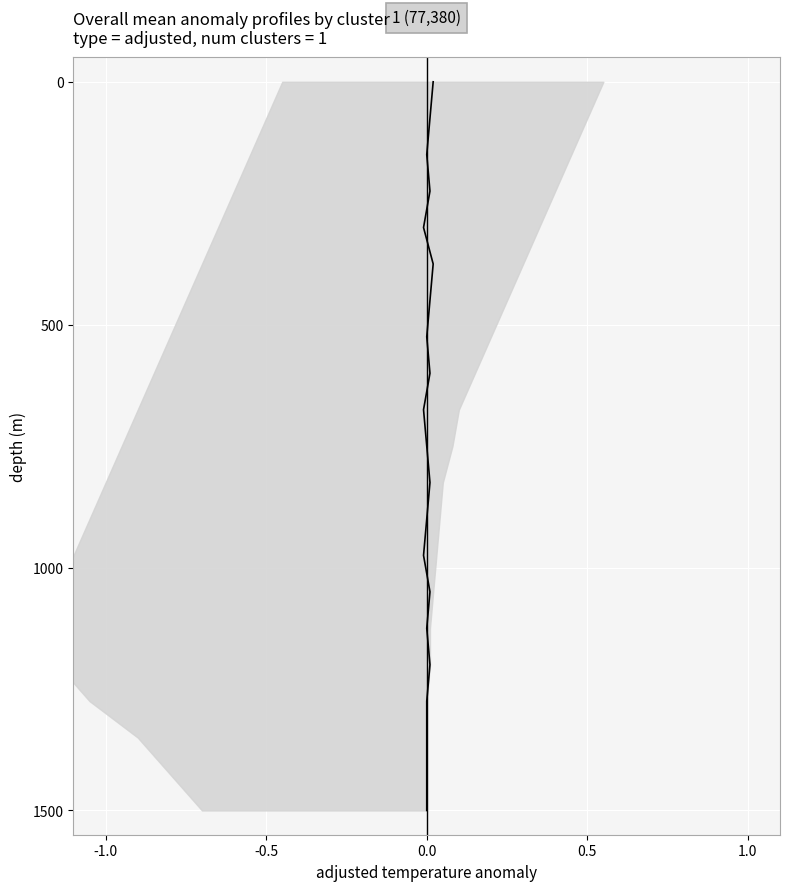

Is it true that the value at 0.0 is 150?

True